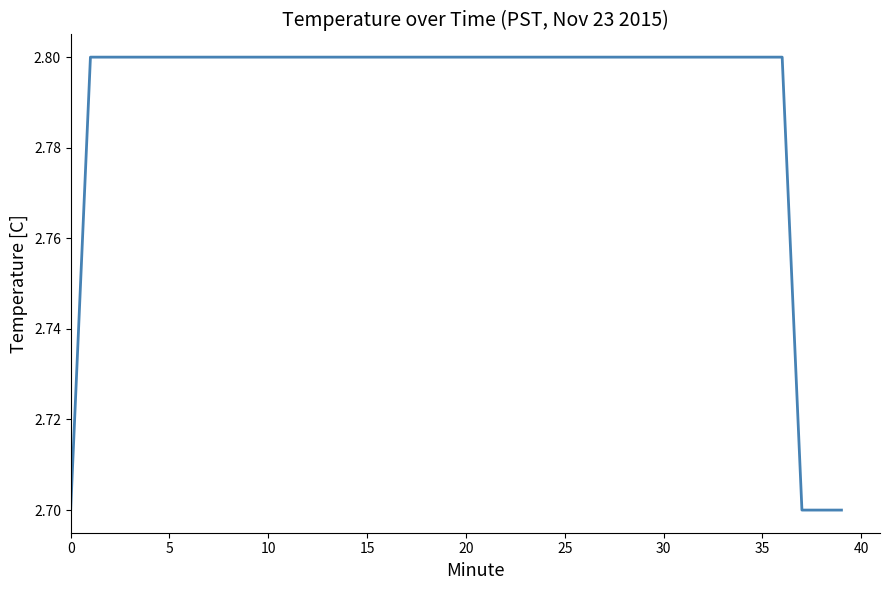

What is the greatest value displayed?

2.8